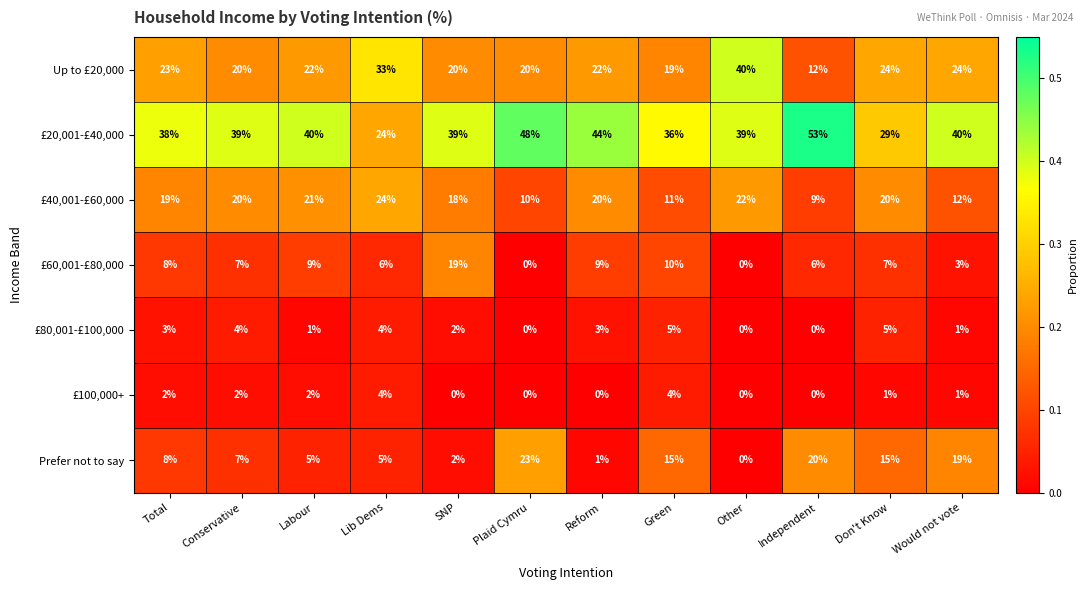

Which series has the widest spread of values?

£20,001-£40,000